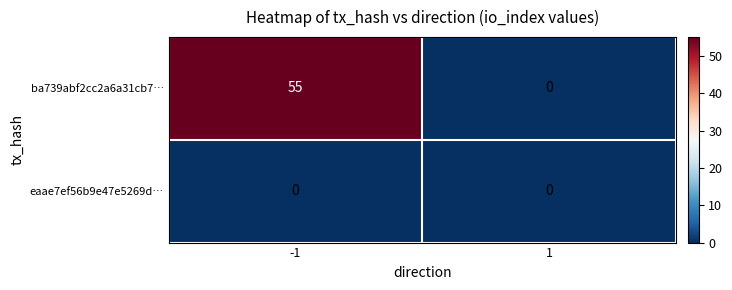

Which series has the widest spread of values?

ba739abf2cc2a6a31cb7…